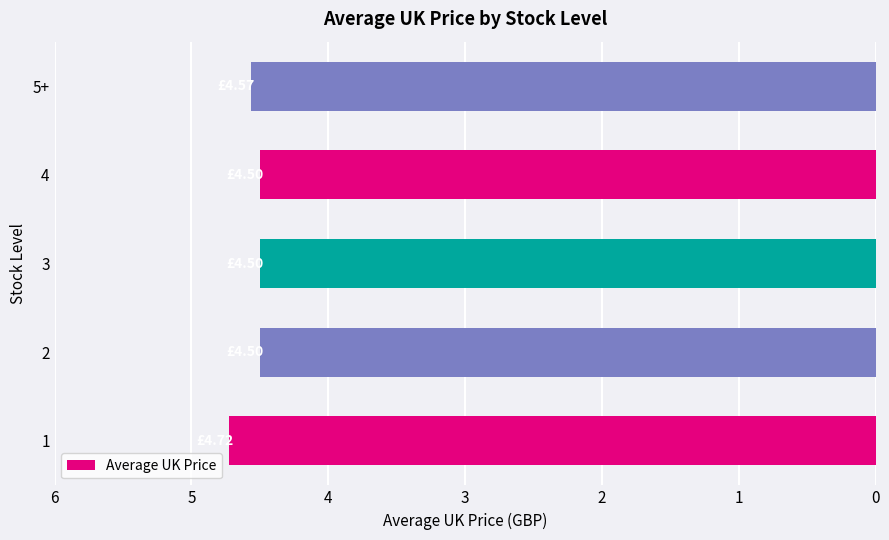

What is the smallest value displayed?

4.5